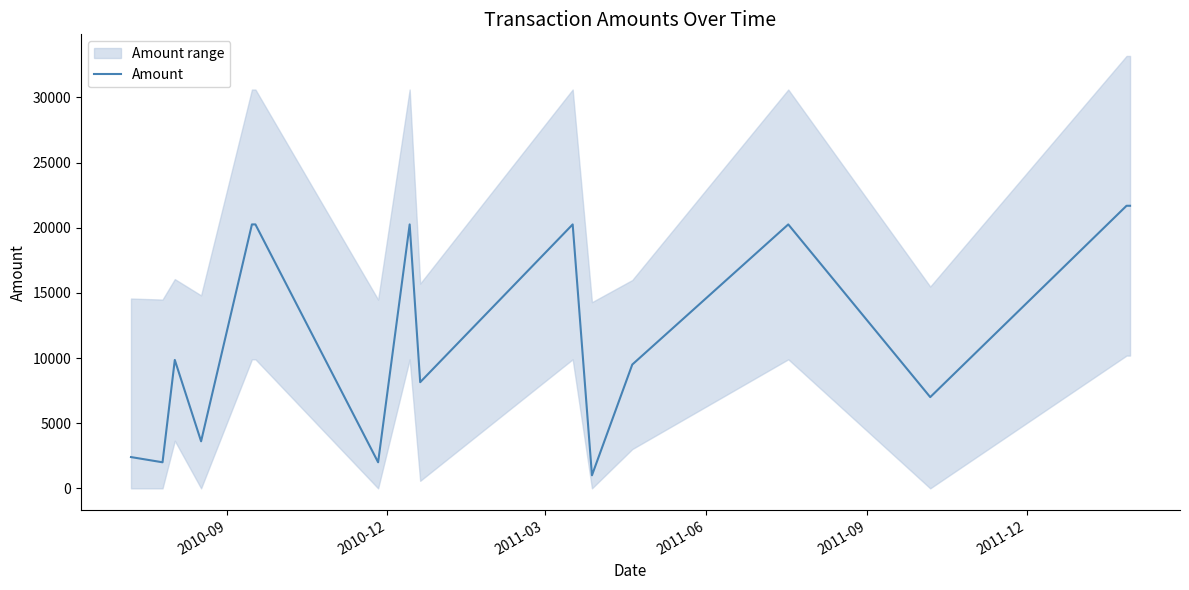

What is the difference between the maximum and minimum values?

20681.0